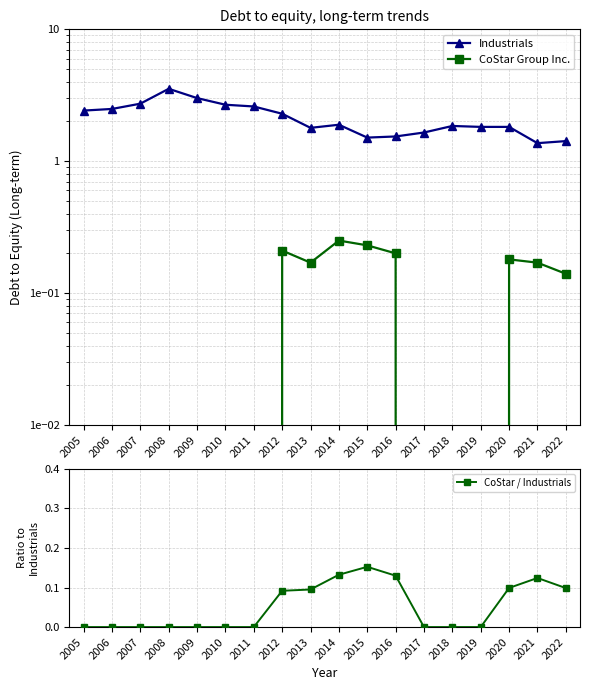

At 2009, list the series in order from largest to smallest.

Industrials, CoStar Group Inc., CoStar / Industrials